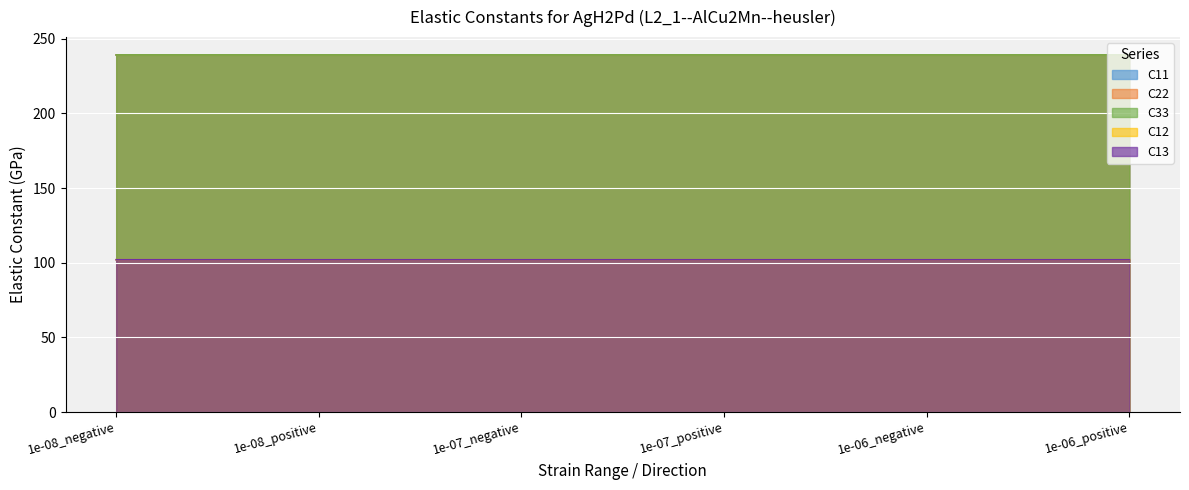

Count the number of categories in the chart.

6